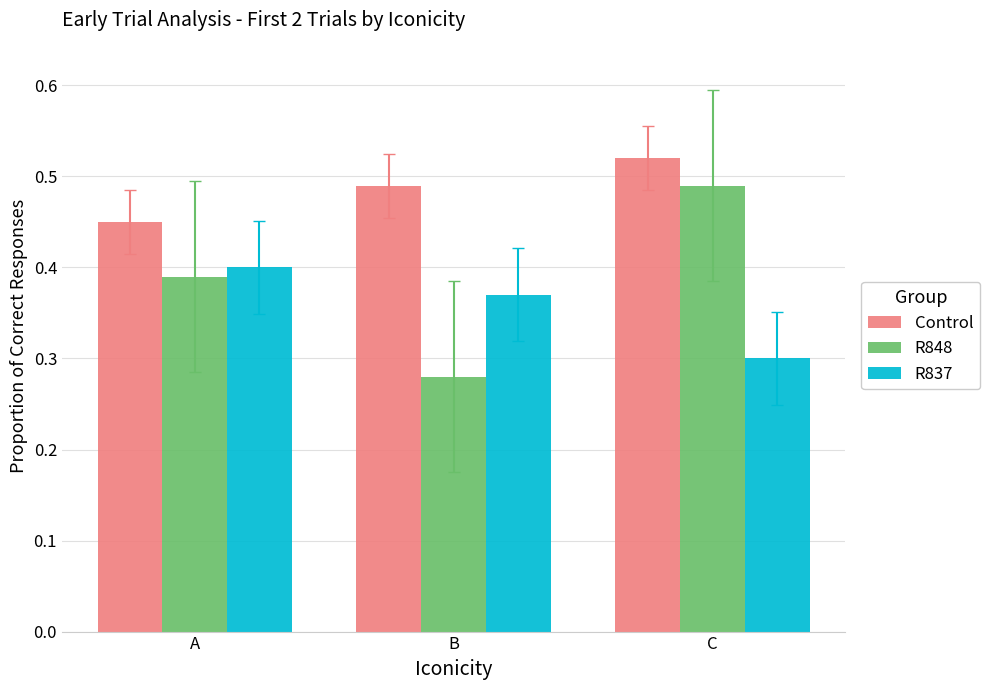

Is the value of R837 at A greater than the value of R848 at C?

No